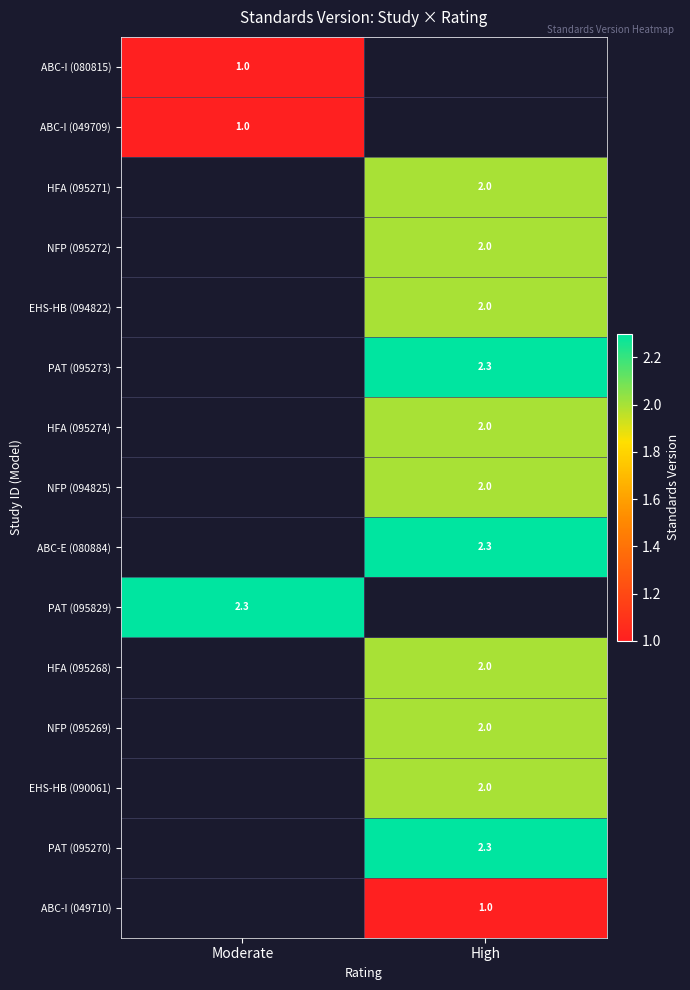

True or false: PAT (095273) has a value of 2.3 at High.

True